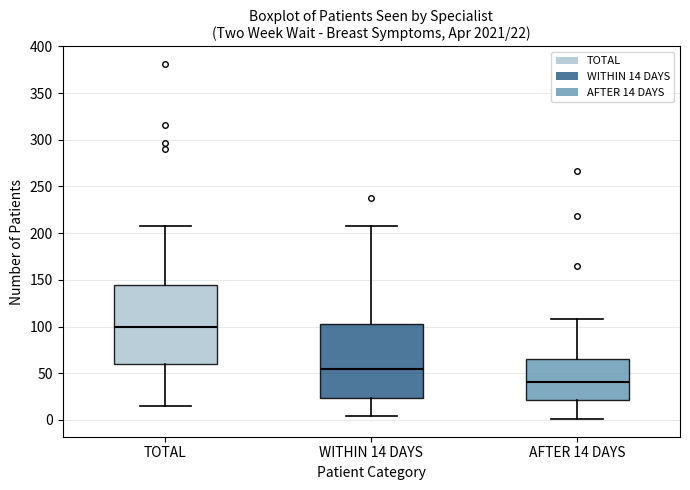

Which box has the lowest median line?

AFTER 14 DAYS